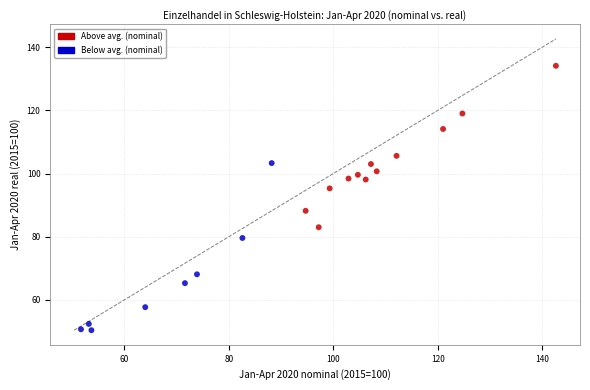

What is the range of X values (max minus min)?

90.9